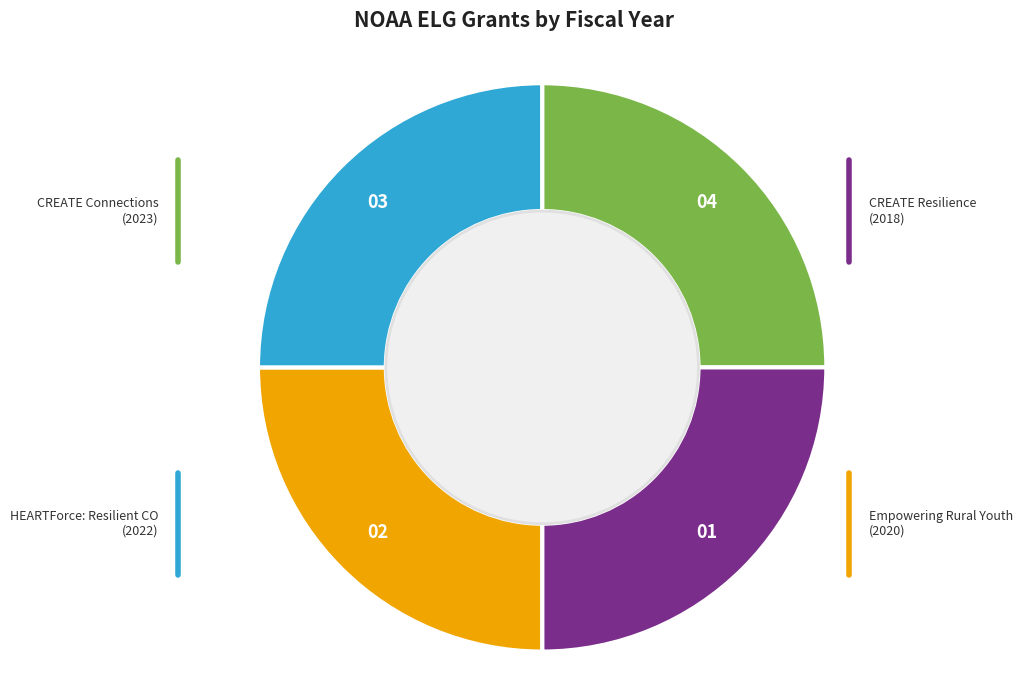

Does any single category account for the majority?

No